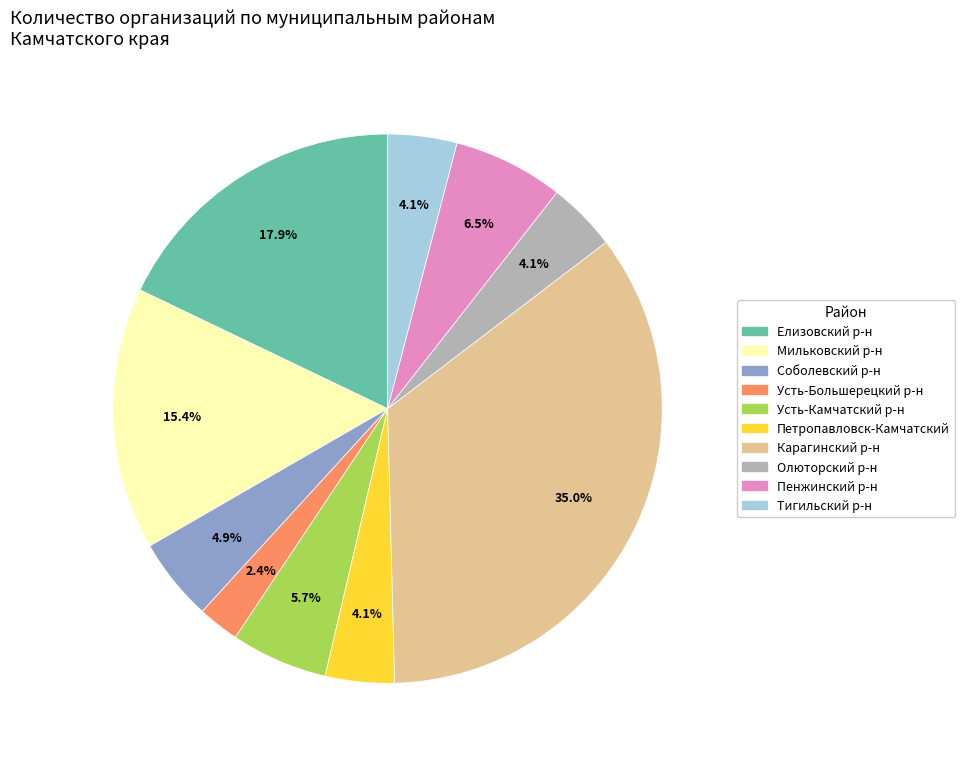

To the nearest percent, what is the average slice percentage?

10%